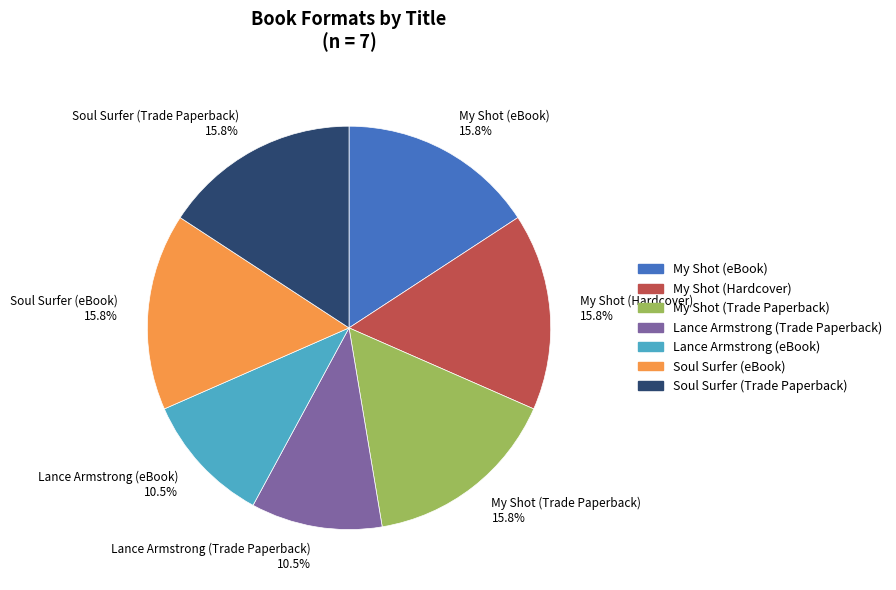

Which has a higher value, Lance Armstrong (Trade Paperback) or My Shot (Hardcover)?

My Shot (Hardcover)